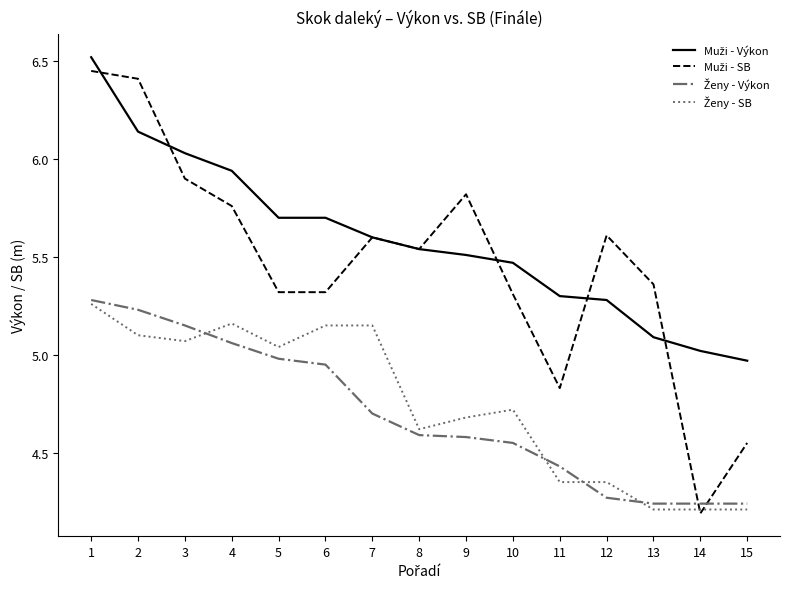

What is the difference between the highest and lowest values at 3?

1.0